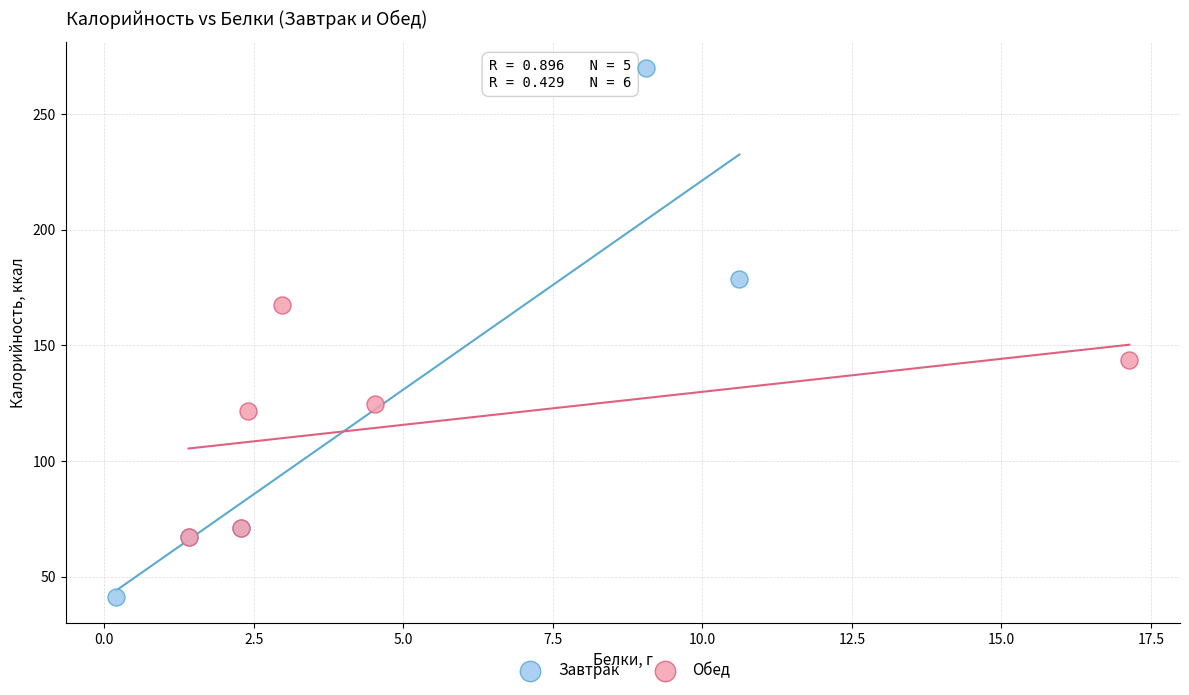

Which series reaches the maximum Y coordinate?

Завтрак